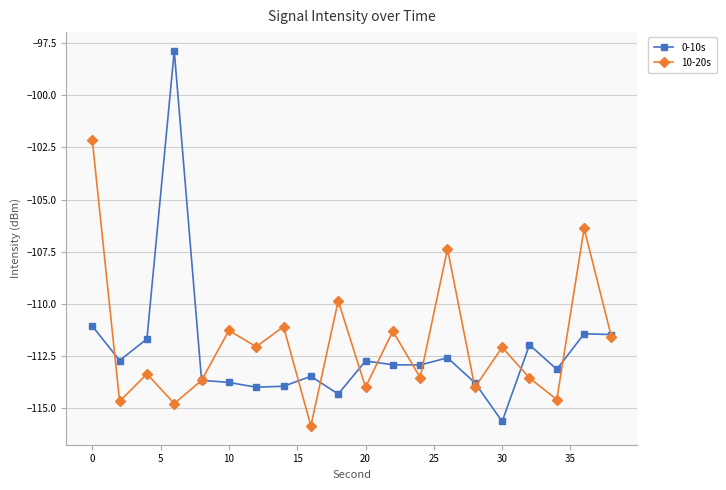

Rank the series by their maximum value, from highest to lowest.

0-10s, 10-20s